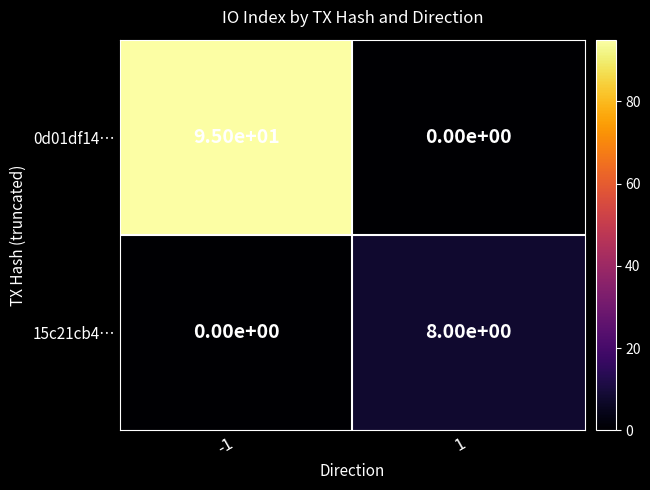

What is the spread (max minus min) of values at 1?

8